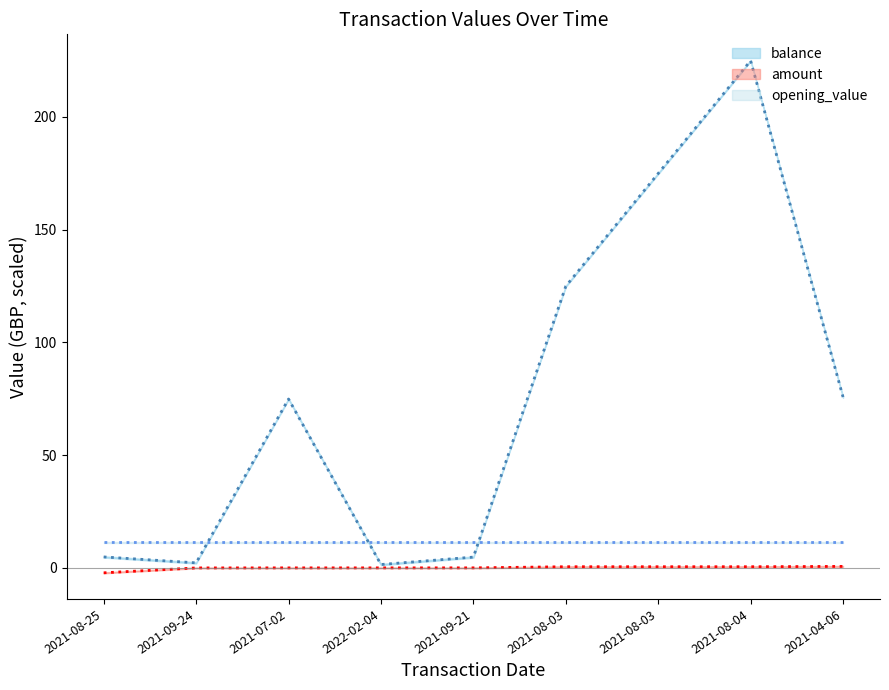

True or false: amount has more than 2 interior local peaks.

False